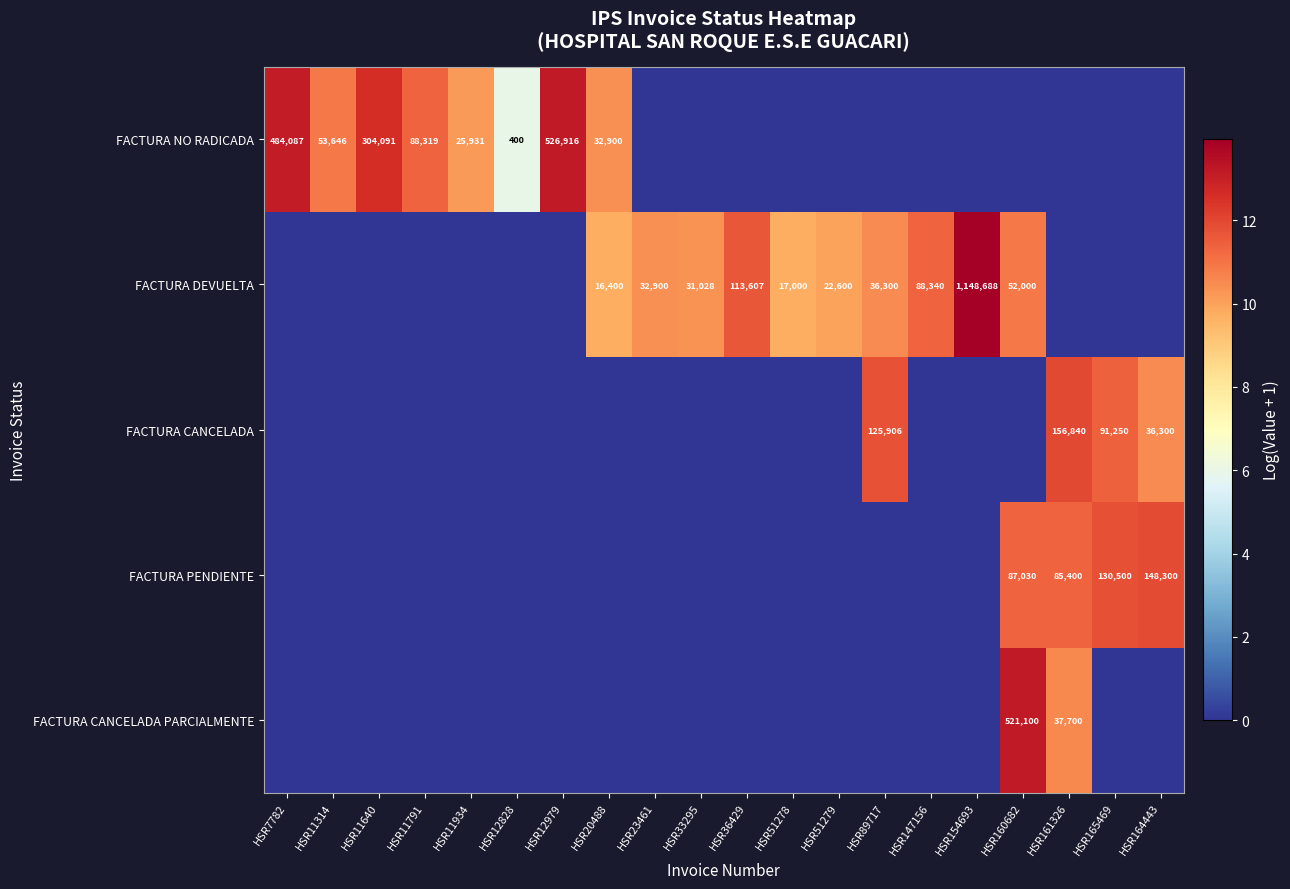

True or false: FACTURA DEVUELTA has a value of 32900 at HSR23461.

True